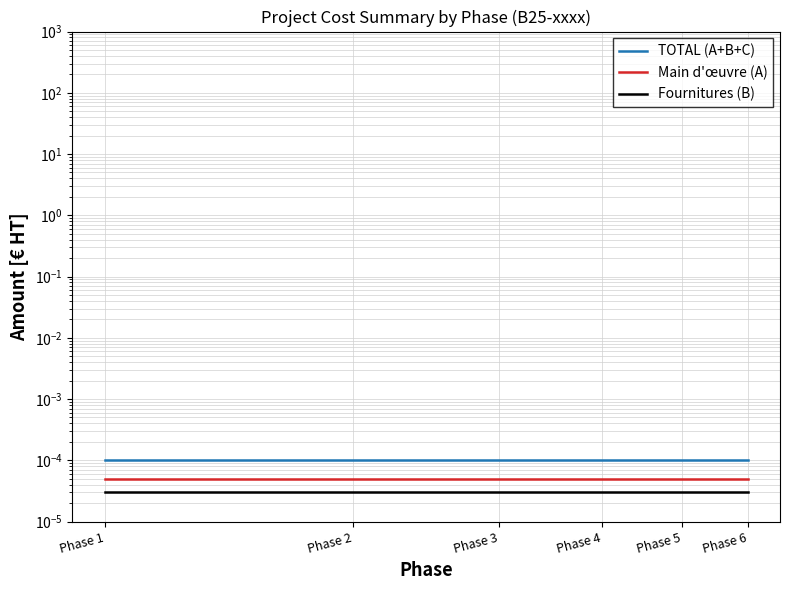

Which category has the lowest value across all series?

Phase 1